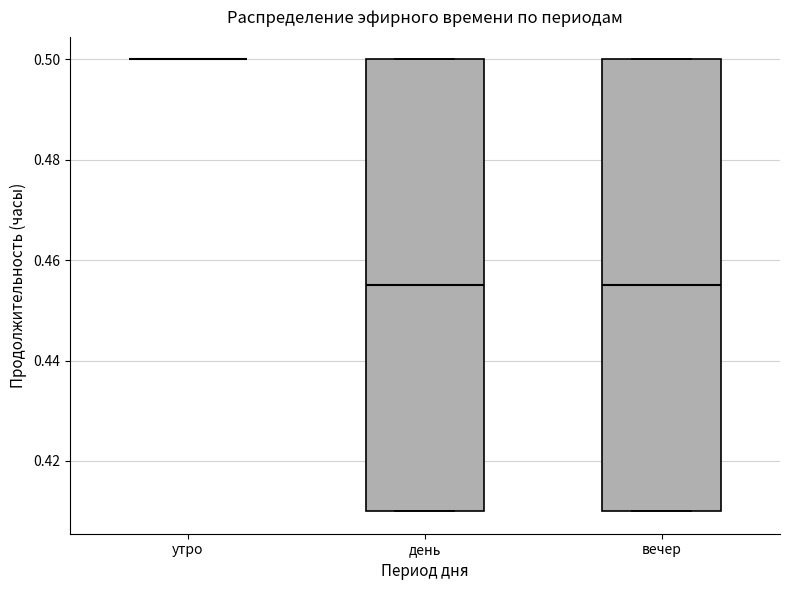

Reading left to right, read every box against the y-axis: the position of its median line, the range the box covers, and the ends of its whiskers. The values are not printed on the chart, so give them approximately, as read against the axis.

утро: box collapsed to a line at 0.500, whiskers 0.500 to 0.500
день: median 0.456, box 0.410 to 0.500, whiskers 0.410 to 0.500
вечер: median 0.456, box 0.410 to 0.500, whiskers 0.410 to 0.500